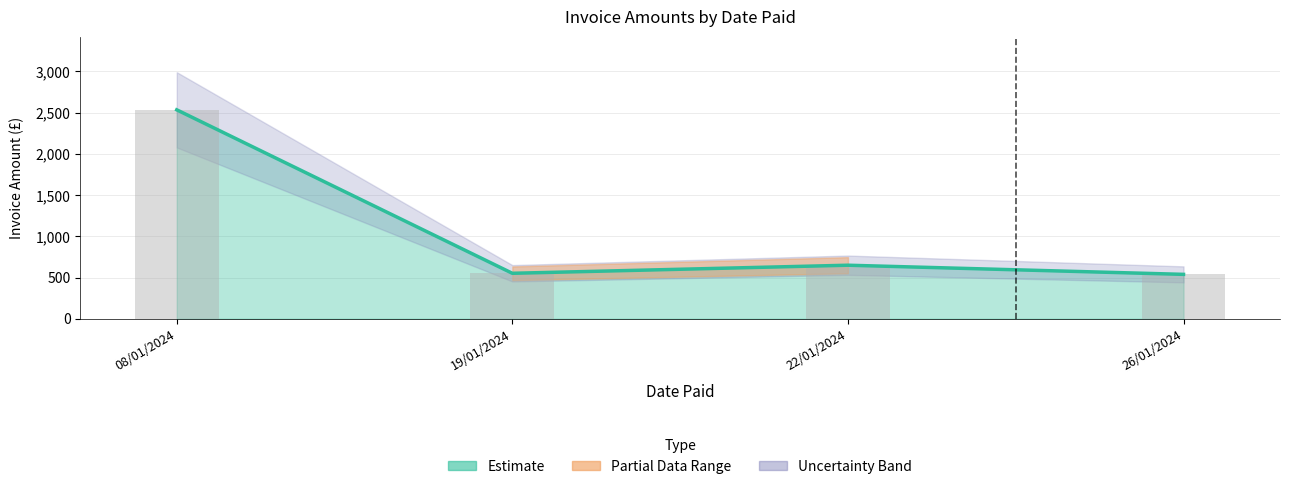

The value at 22/01/2024 is 650. True or false?

True